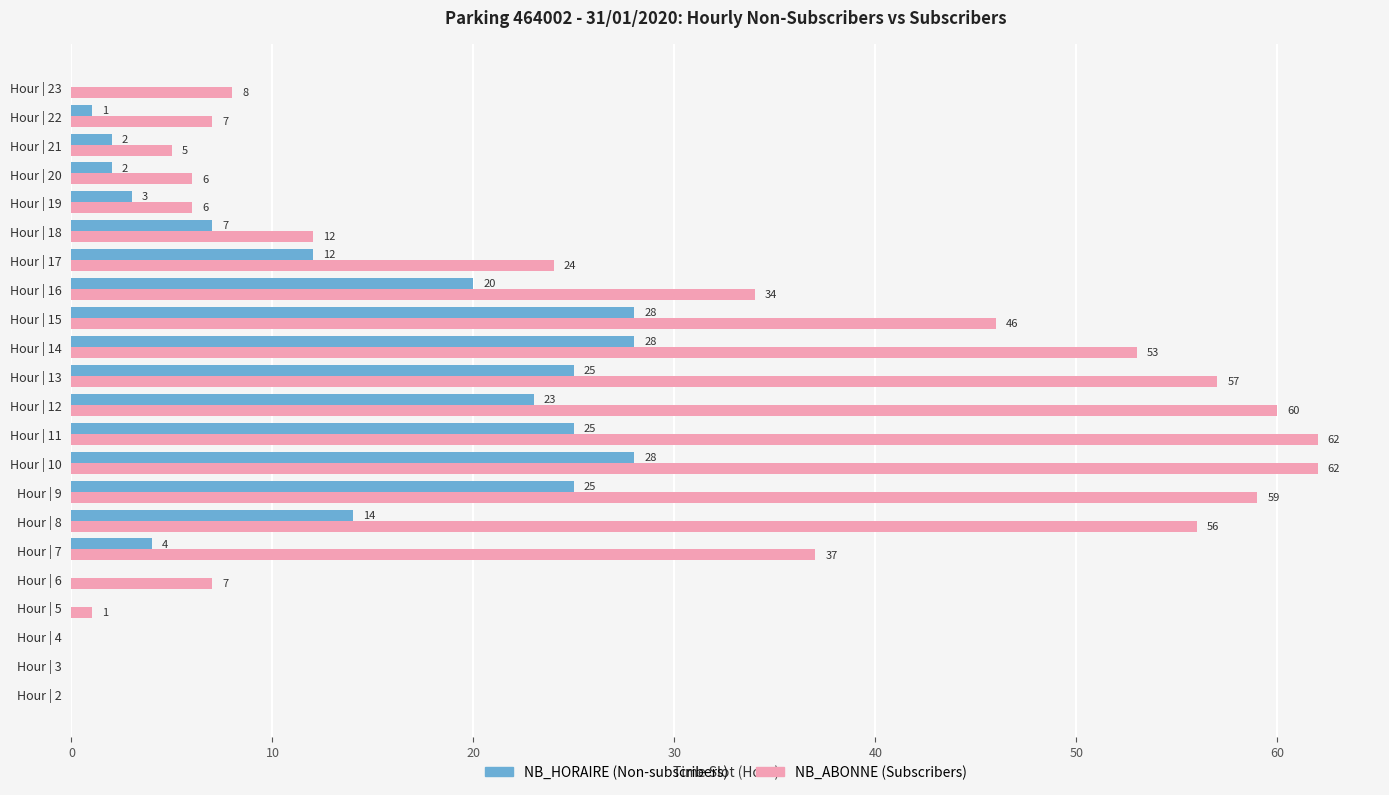

What is the greatest value displayed?

62